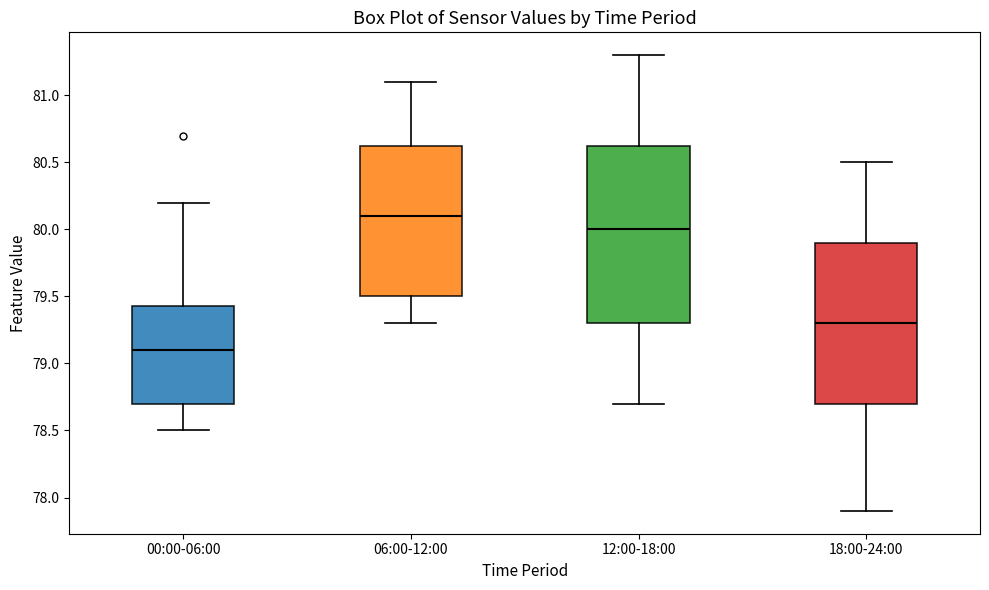

Comparing the boxes themselves (not the whiskers), which one is the tallest?

12:00-18:00